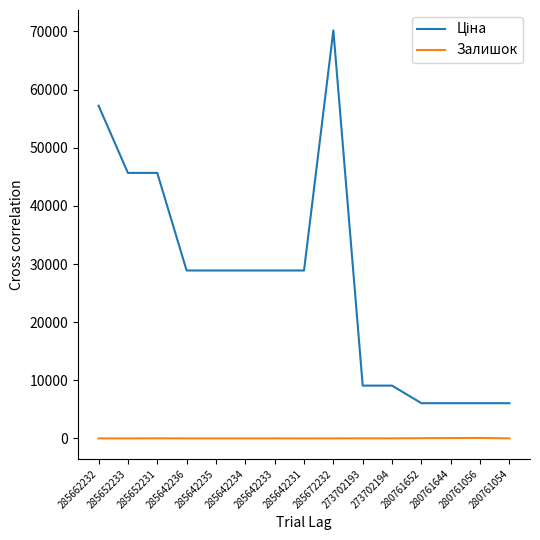

Which label corresponds to the largest value in the chart?

285672232